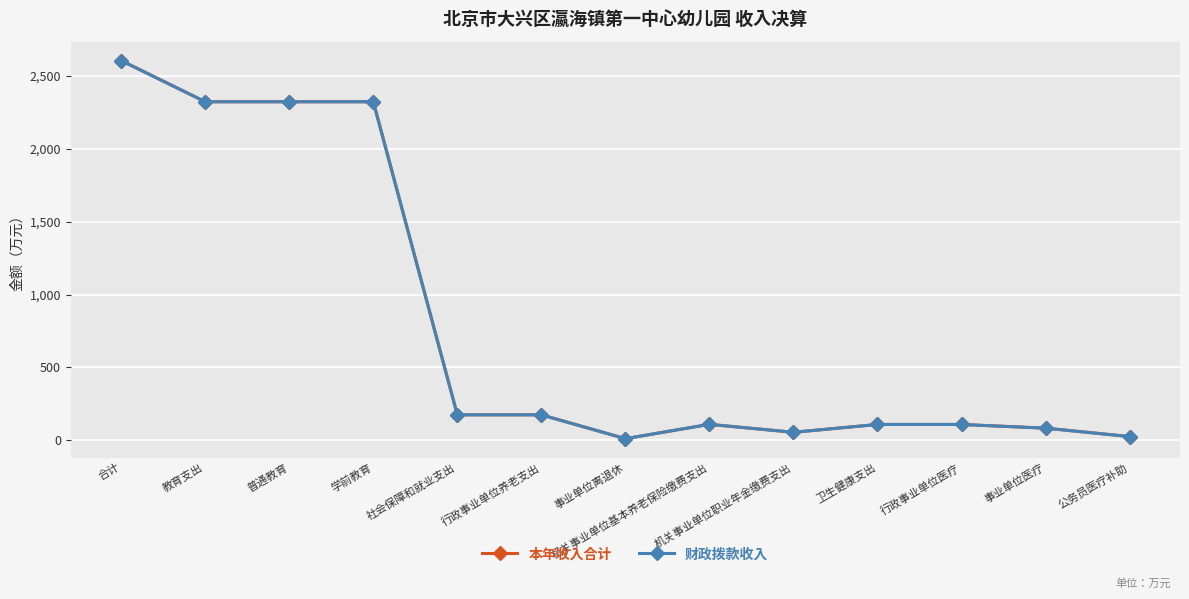

Rank the series at 社会保障和就业支出 from highest to lowest value.

本年收入合计, 财政拨款收入